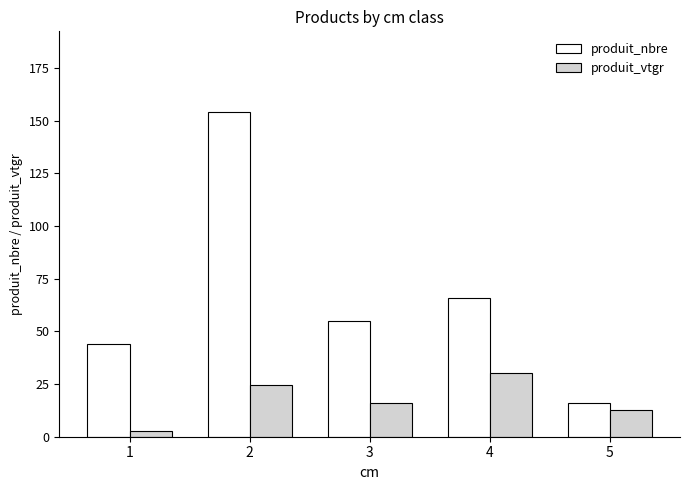

Where does the produit_vtgr series first go above 16?

2